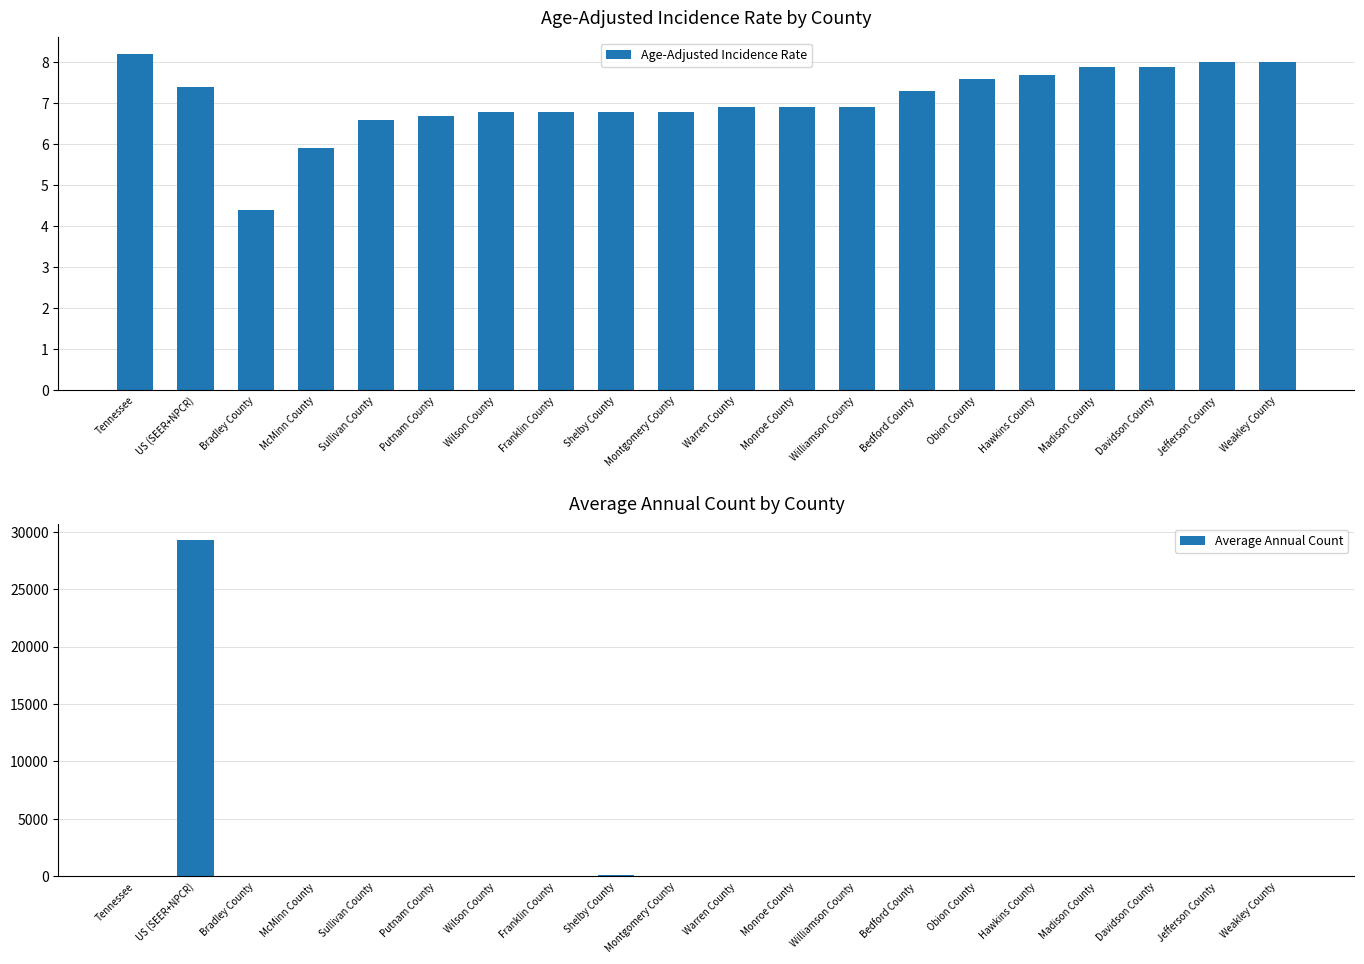

Is the value of Average Annual Count at McMinn County greater than the value of Age-Adjusted Incidence Rate at Jefferson County?

No